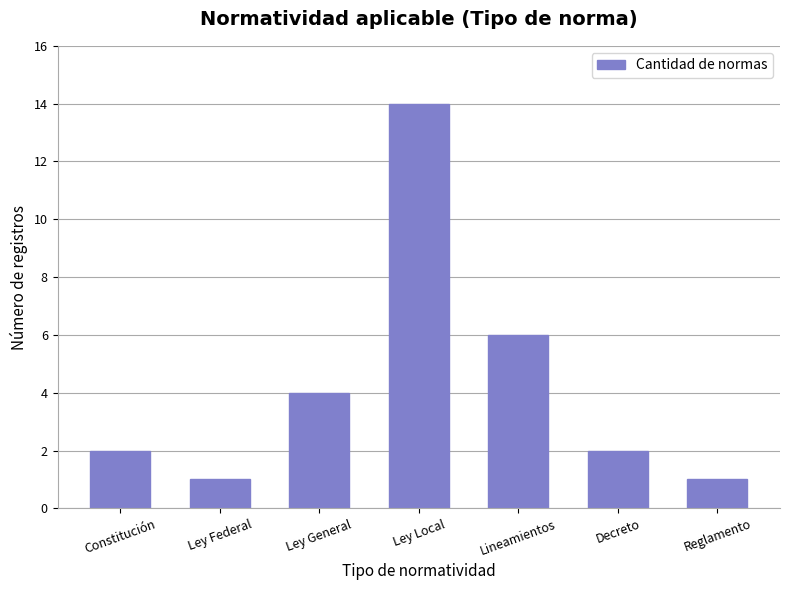

What is the sum of the values at Ley Local and Constitución?

16